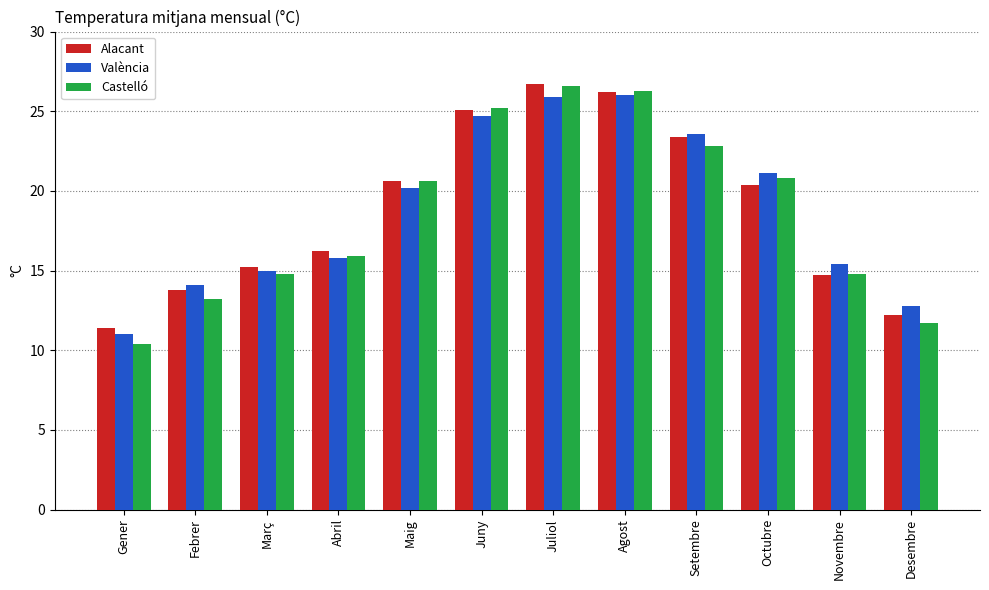

What position from the left is Octubre?

10